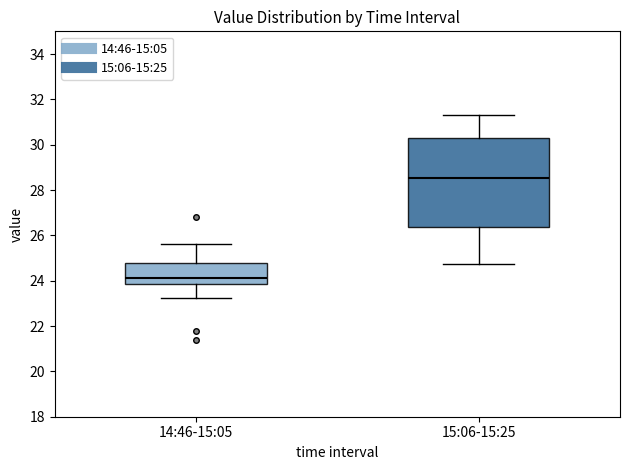

Which box's median line is the highest?

15:06-15:25